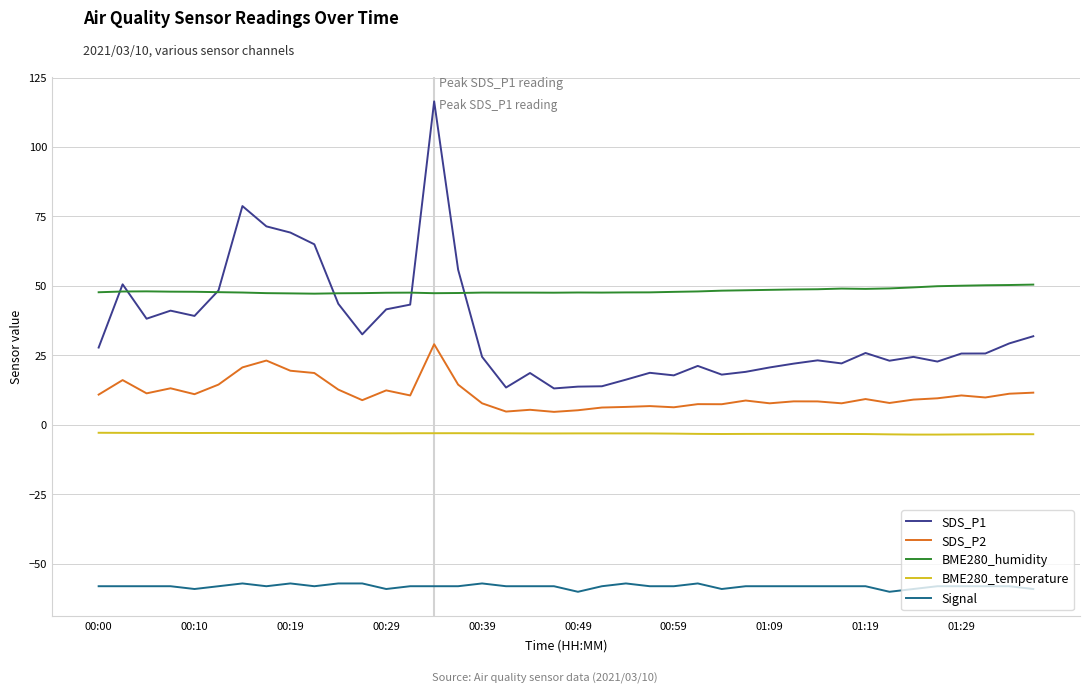

Which series has the largest total across all categories?

BME280_humidity